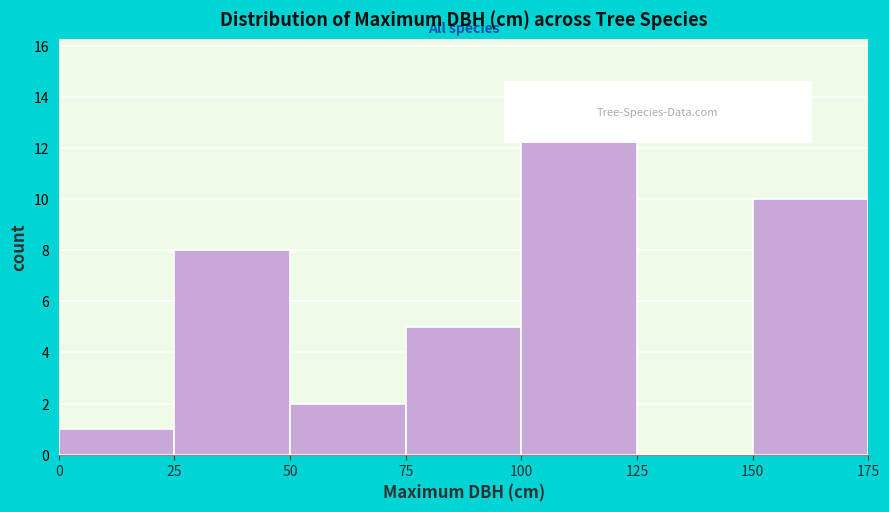

Reading left to right, list every bar in this chart as the range it spans on the x-axis followed by its height. The values are not printed on the chart, so give them approximately, as read against the axis.

0 to 25: 1
25 to 50: 8
50 to 75: 2
75 to 100: 5
100 to 125: 13
125 to 150: 0
150 to 175: 10